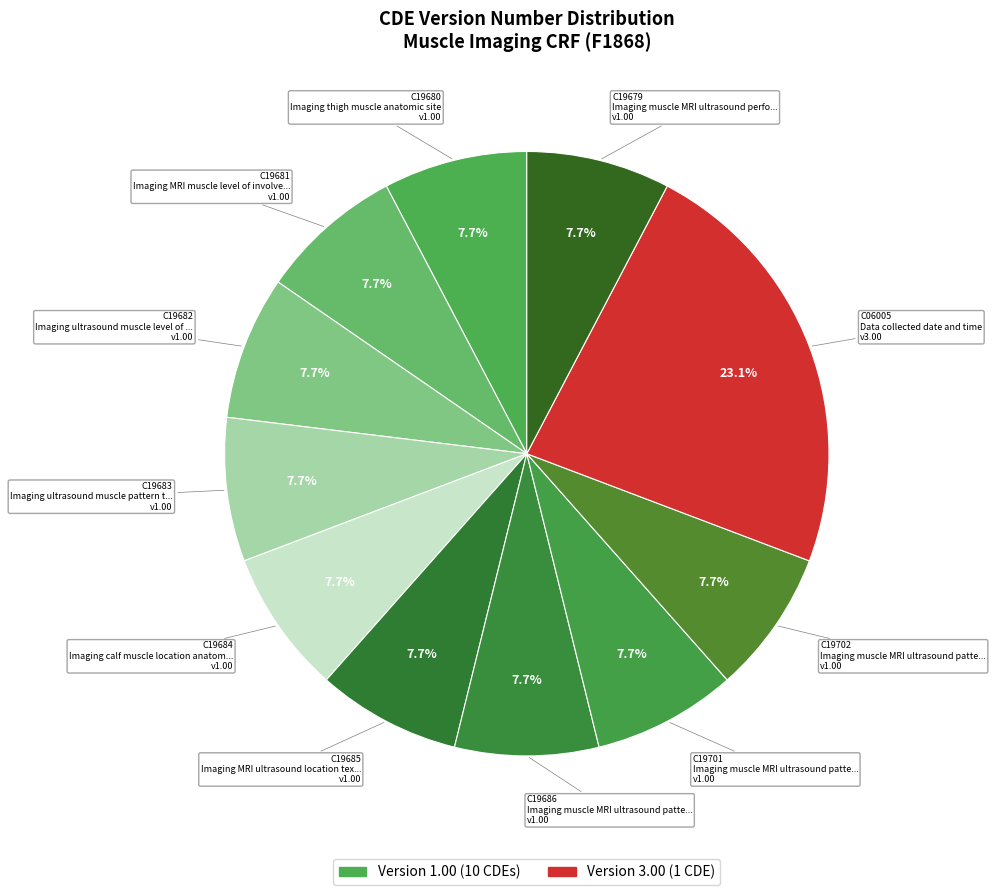

Approximately how many times larger is the value at C19683 compared to C19681?

1.0